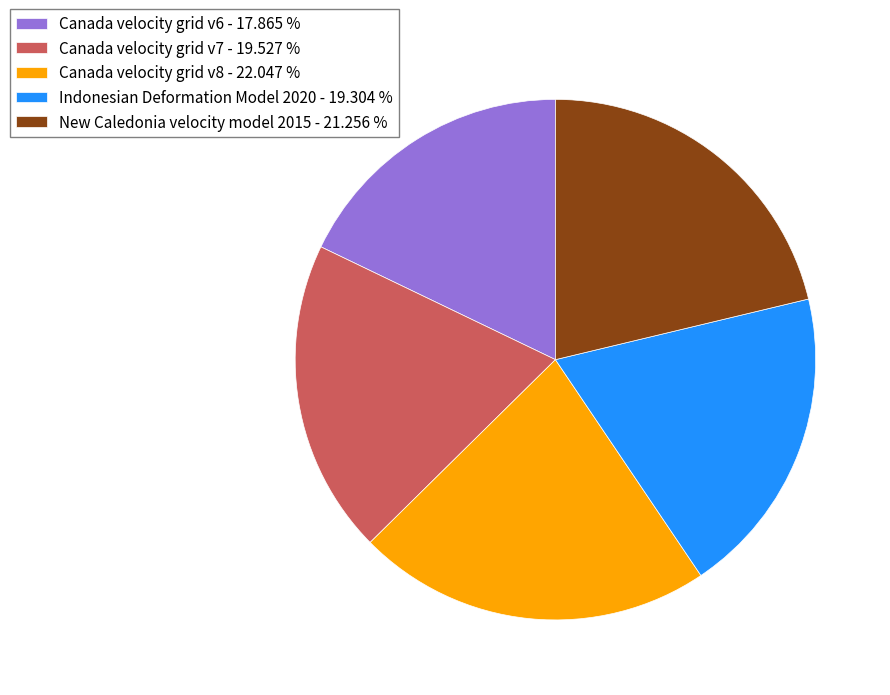

Which has a higher value, Canada velocity grid v7 - 19.527 % or Canada velocity grid v8 - 22.047 %?

Canada velocity grid v8 - 22.047 %